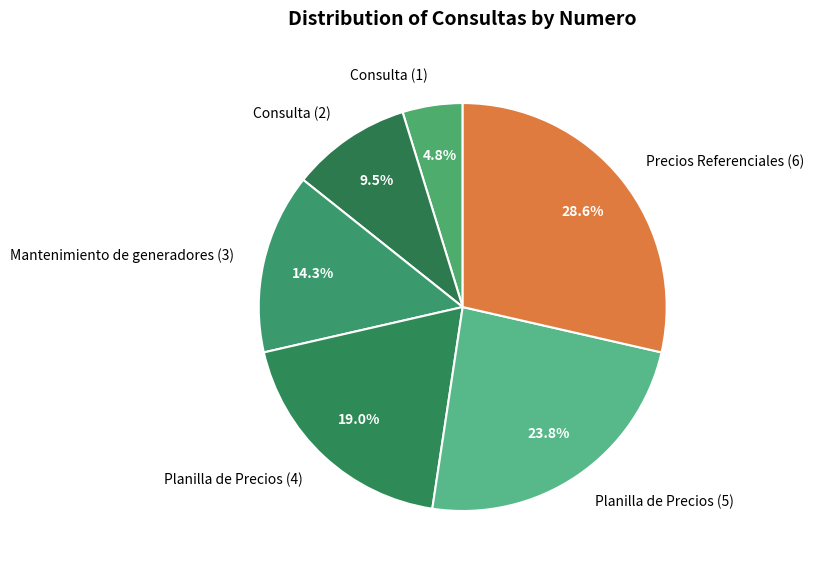

Approximately how many times larger is the value at Consulta (2) compared to Precios Referenciales (6)?

0.3